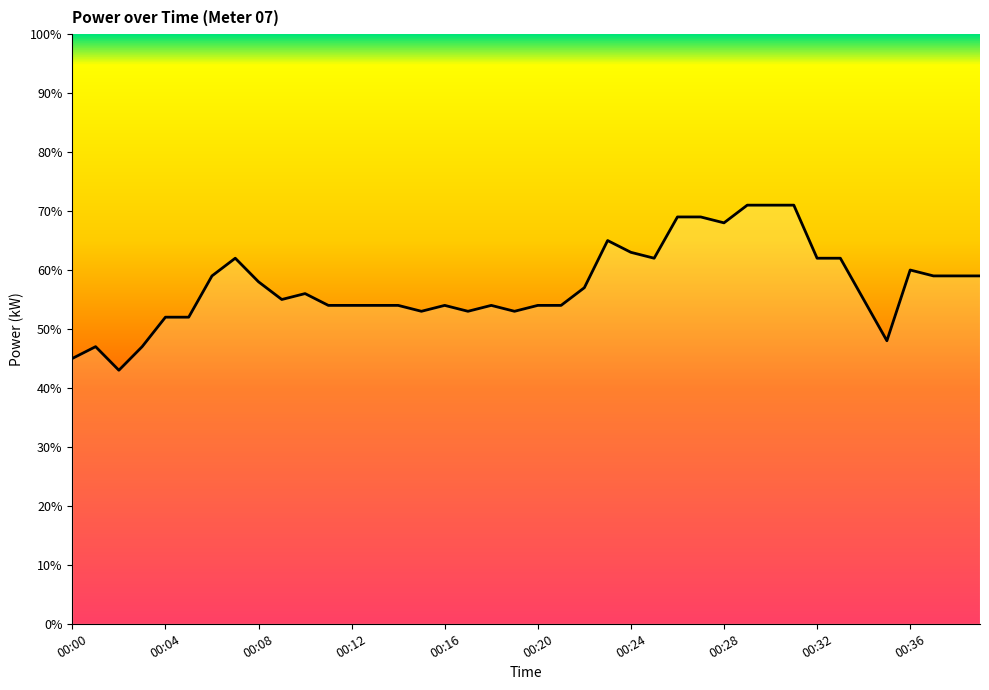

What is the value of the 37th point from the left?

0.6